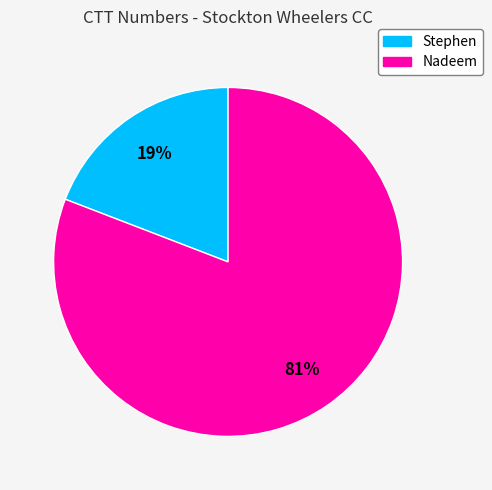

What is the majority slice?

Nadeem